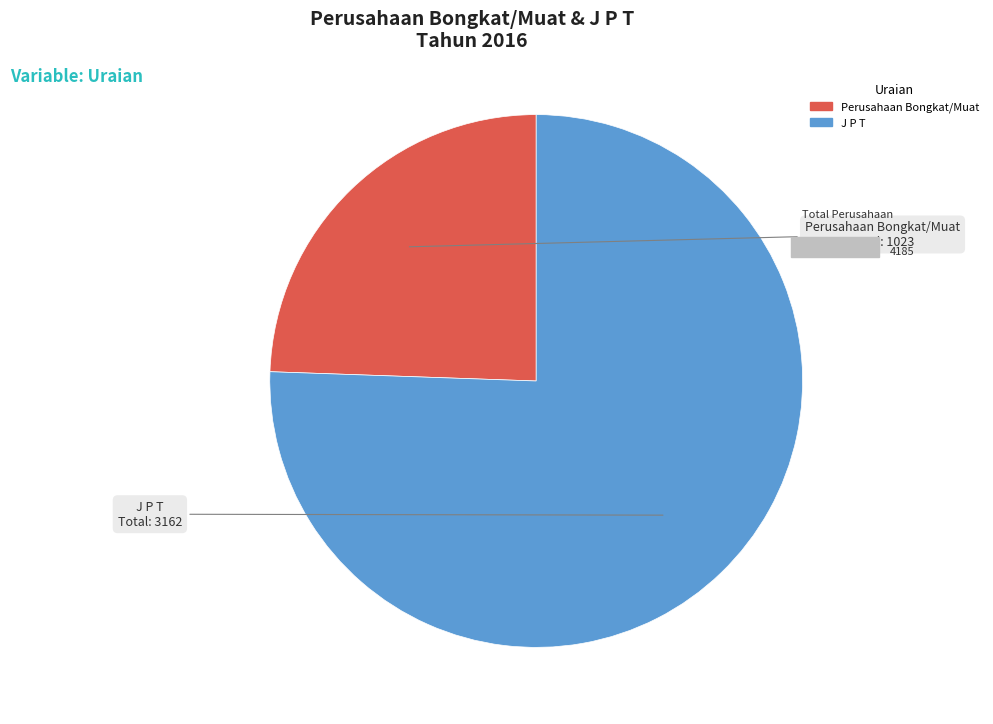

Count the number of slices in the pie.

2